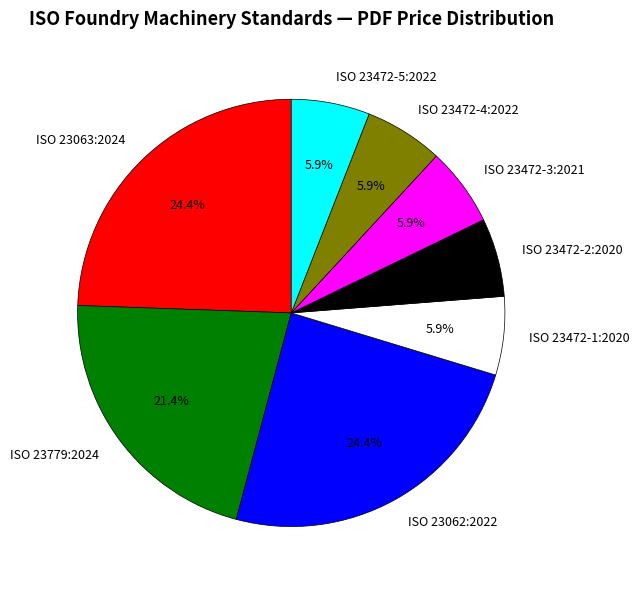

Does ISO 23062:2022 account for over 50% of the chart?

No